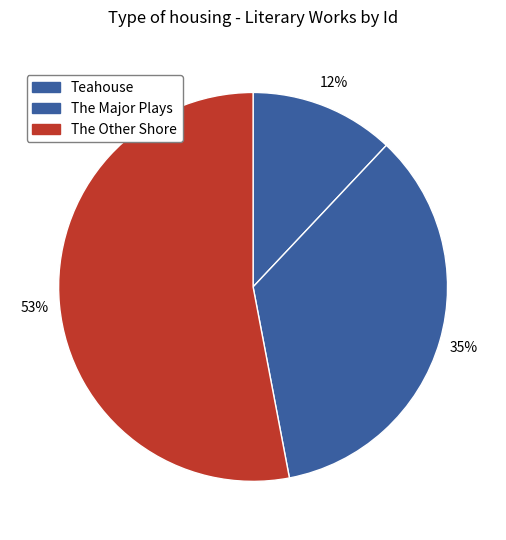

What is the change in value from Teahouse to The Major Plays?

+6114